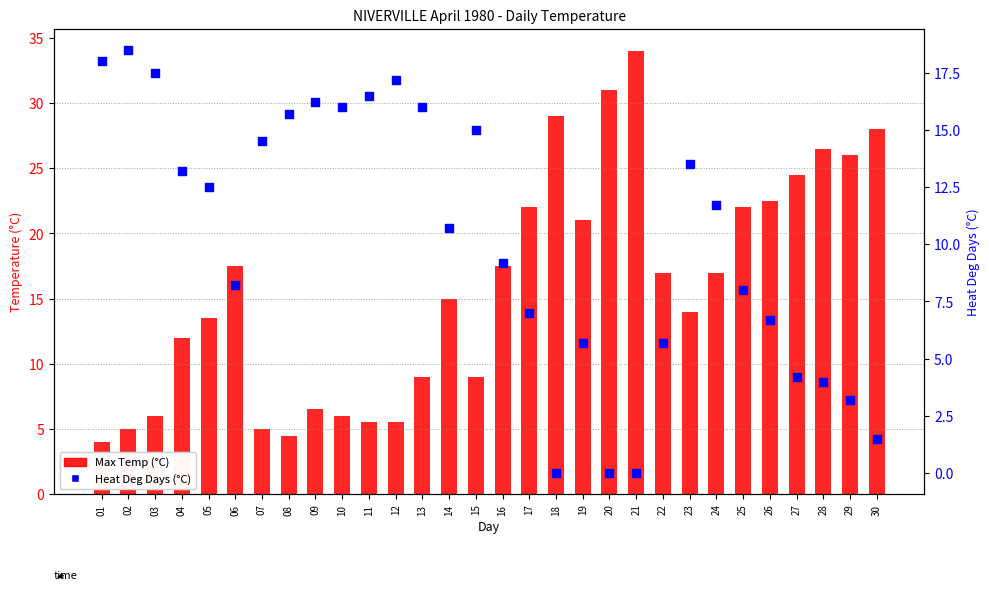

Which series has the largest total across all categories?

Max Temp